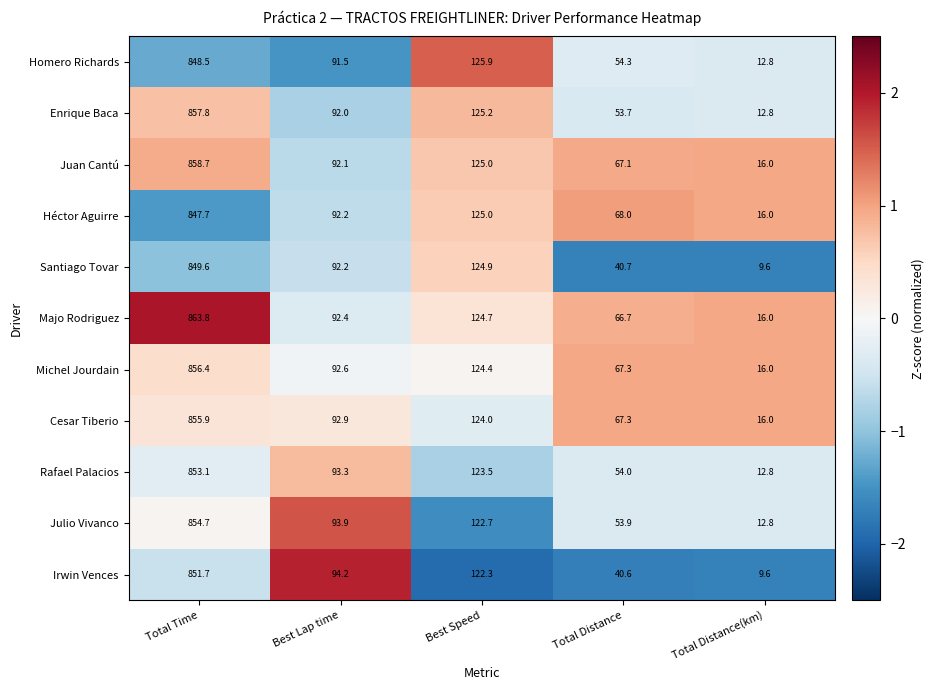

Rank the series at Total Time from highest to lowest value.

Majo Rodriguez, Juan Cantú, Enrique Baca, Michel Jourdain, Cesar Tiberio, Julio Vivanco, Rafael Palacios, Irwin Vences, Santiago Tovar, Homero Richards, Héctor Aguirre